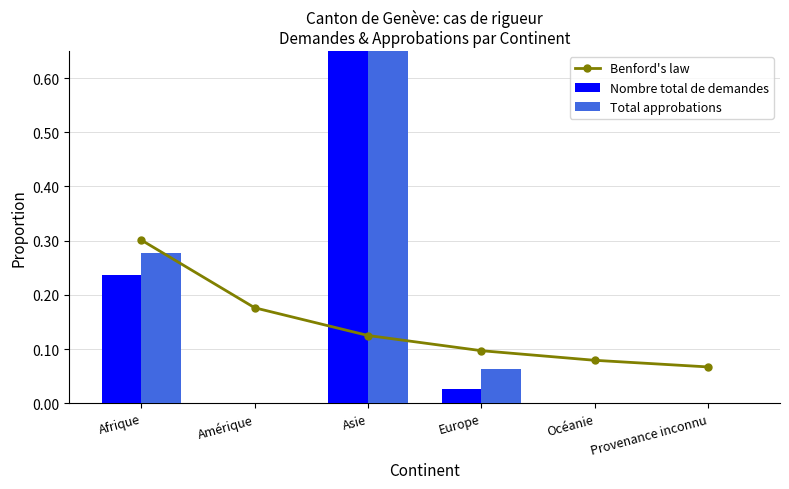

Reading left to right, transcribe all the data shown in this chart.

Benford's law: Afrique=0.3	Amérique=0.2	Asie=0.1	Europe=0.1	Océanie=0.1	Provenance inconnu=0.1
Nombre total de demandes: Afrique=0.2	Amérique=0.0	Asie=0.7	Europe=0.0	Océanie=0.0	Provenance inconnu=0.0
Total approbations: Afrique=0.3	Amérique=0.0	Asie=0.7	Europe=0.1	Océanie=0.0	Provenance inconnu=0.0